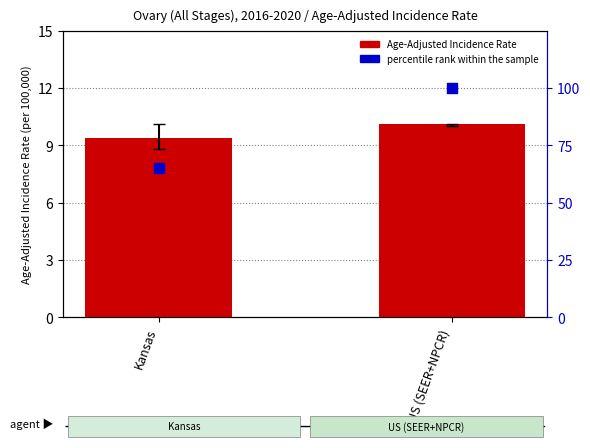

What are all the series names shown in the legend?

Age-Adjusted Incidence Rate, percentile rank within the sample